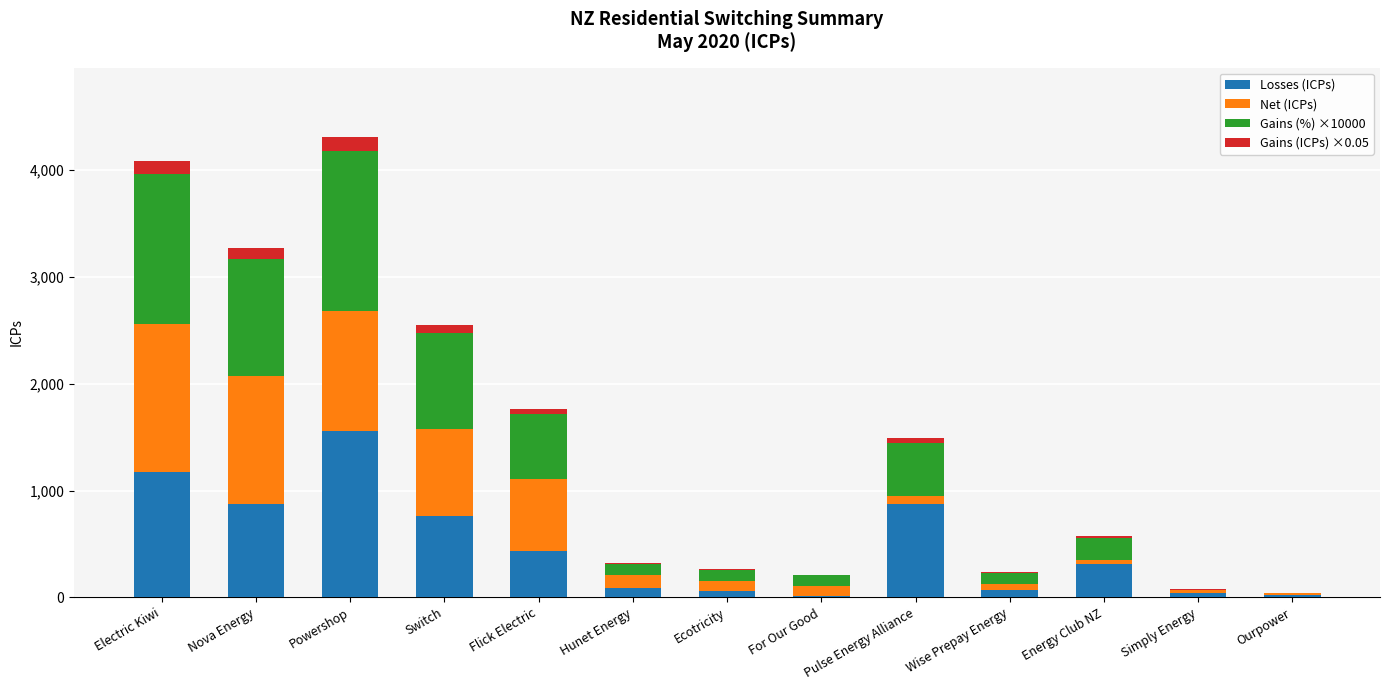

What value does the Losses (ICPs) series have at Hunet Energy?

84.0